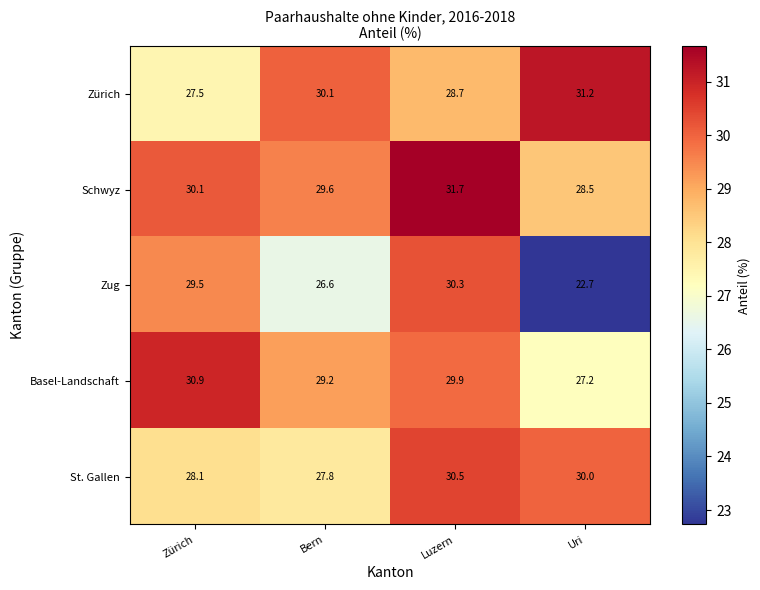

What is the difference between the second highest and minimum values in the St. Gallen series?

2.2